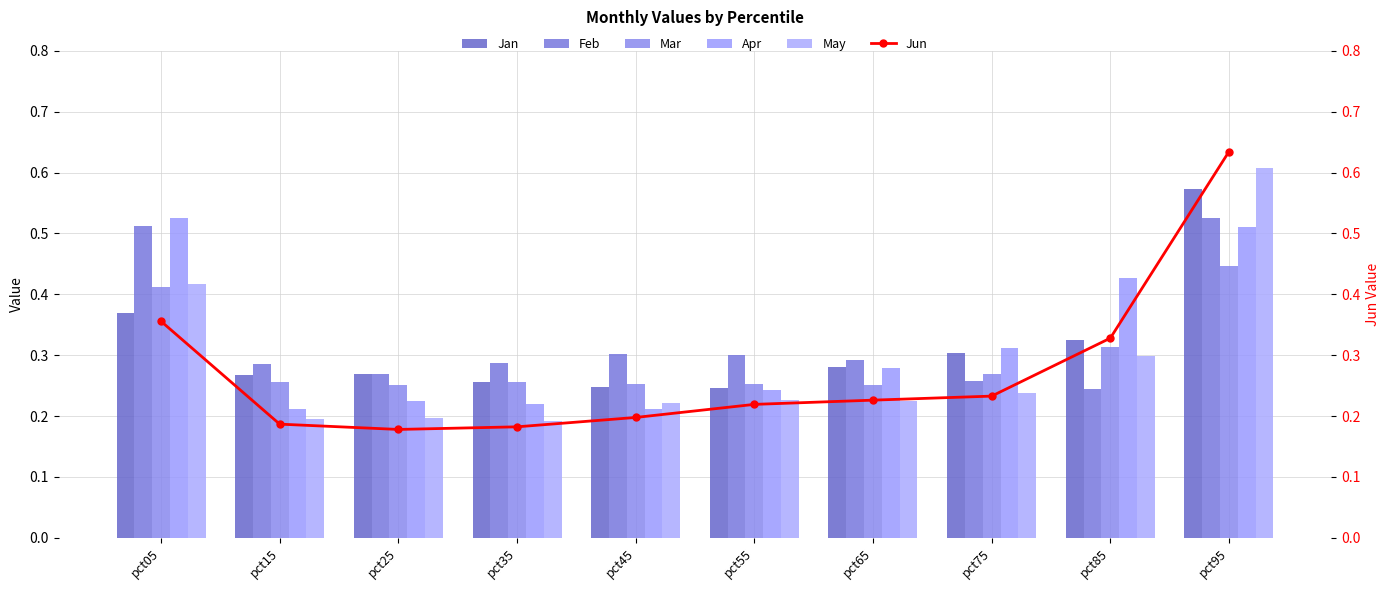

Reading left to right, list all the values displayed in this chart.

Jan: pct05=0.4	pct15=0.3	pct25=0.3	pct35=0.3	pct45=0.2	pct55=0.2	pct65=0.3	pct75=0.3	pct85=0.3	pct95=0.6
Feb: pct05=0.5	pct15=0.3	pct25=0.3	pct35=0.3	pct45=0.3	pct55=0.3	pct65=0.3	pct75=0.3	pct85=0.2	pct95=0.5
Mar: pct05=0.4	pct15=0.3	pct25=0.3	pct35=0.3	pct45=0.3	pct55=0.3	pct65=0.3	pct75=0.3	pct85=0.3	pct95=0.4
Apr: pct05=0.5	pct15=0.2	pct25=0.2	pct35=0.2	pct45=0.2	pct55=0.2	pct65=0.3	pct75=0.3	pct85=0.4	pct95=0.5
May: pct05=0.4	pct15=0.2	pct25=0.2	pct35=0.2	pct45=0.2	pct55=0.2	pct65=0.2	pct75=0.2	pct85=0.3	pct95=0.6
Jun: pct05=0.4	pct15=0.2	pct25=0.2	pct35=0.2	pct45=0.2	pct55=0.2	pct65=0.2	pct75=0.2	pct85=0.3	pct95=0.6